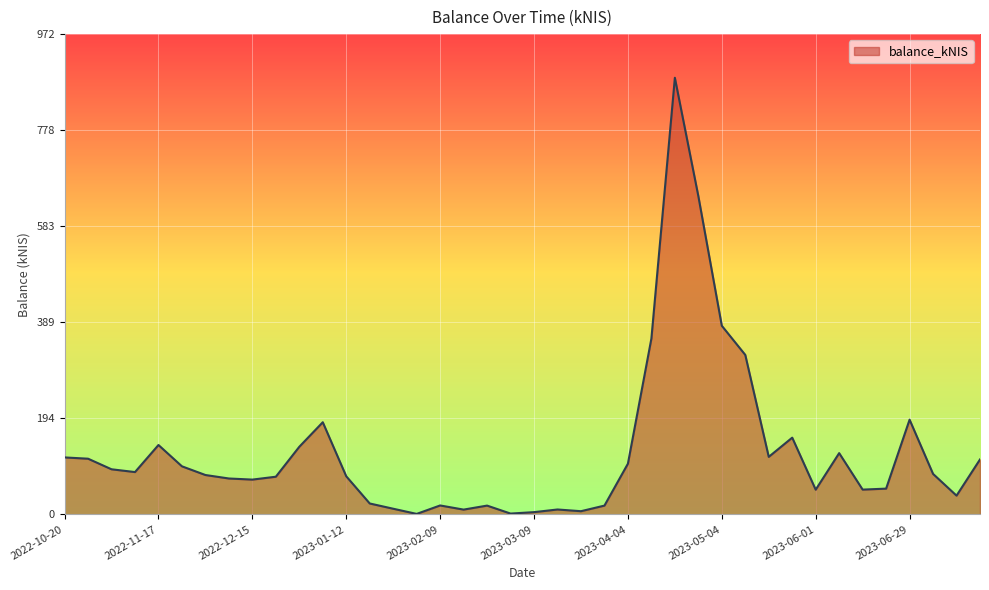

What is the greatest value displayed?

883.9